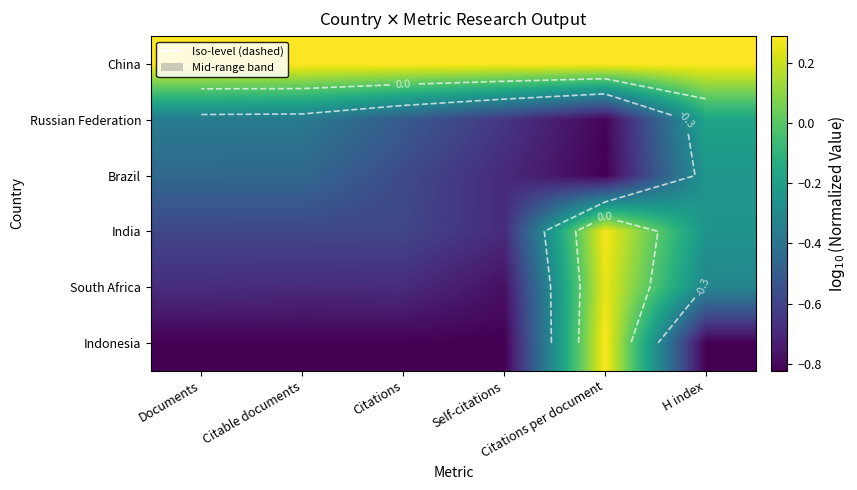

Read the Russian Federation value at Citable documents.

-0.4